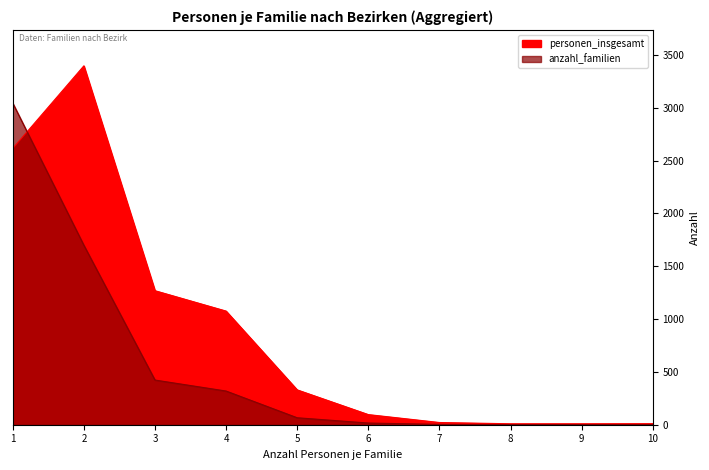

What is the value of the personen_insgesamt point at the 4th from the left?

1076